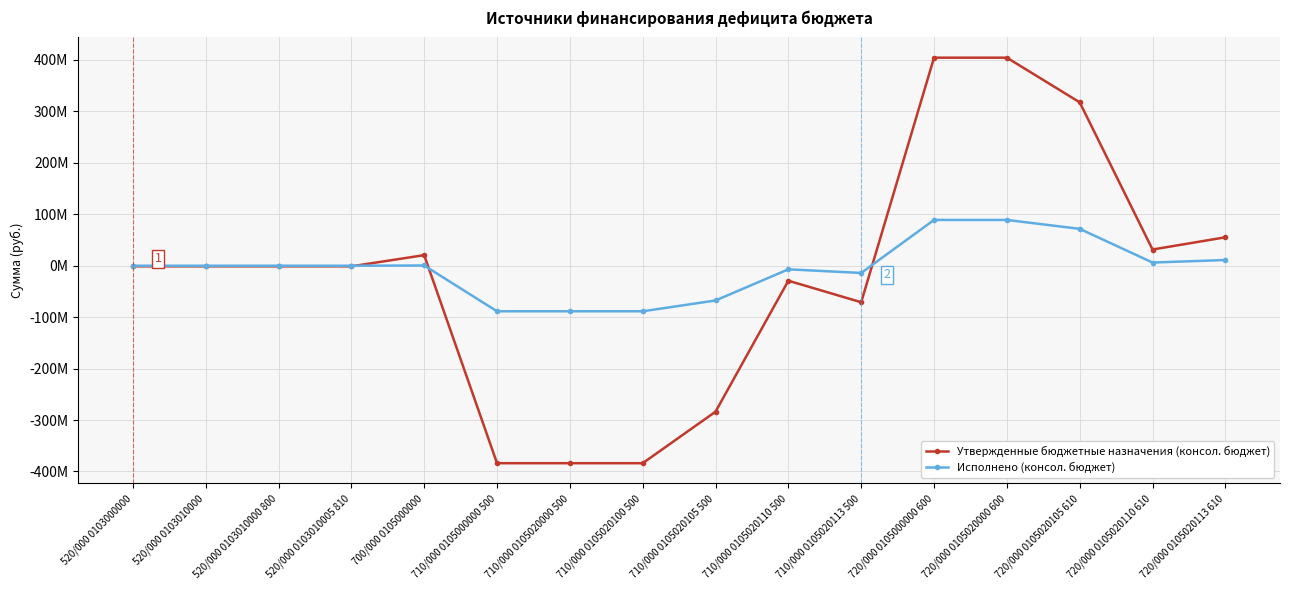

Which category has the highest value across all series?

720/000 0105000000 600